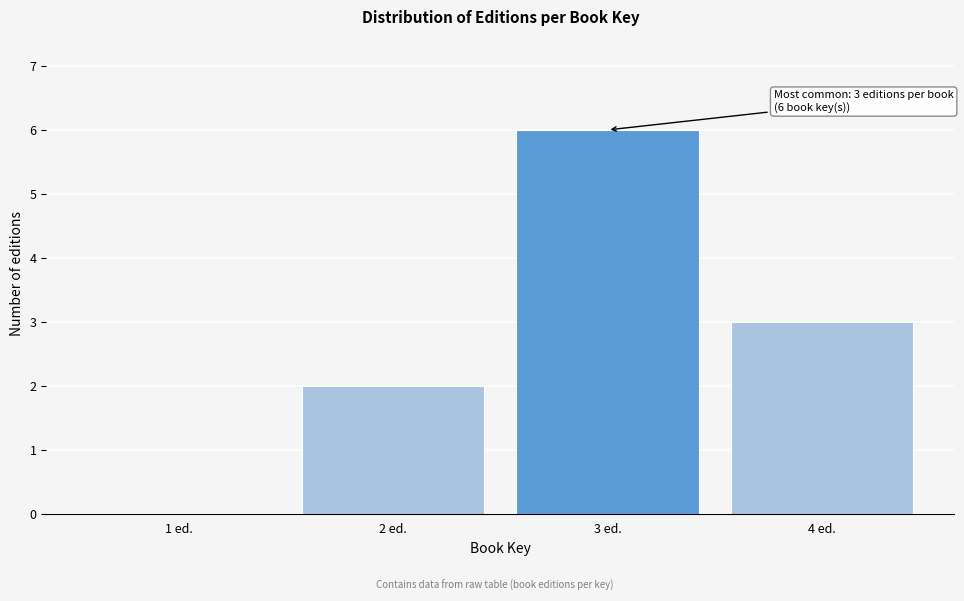

What is the greatest value displayed?

6